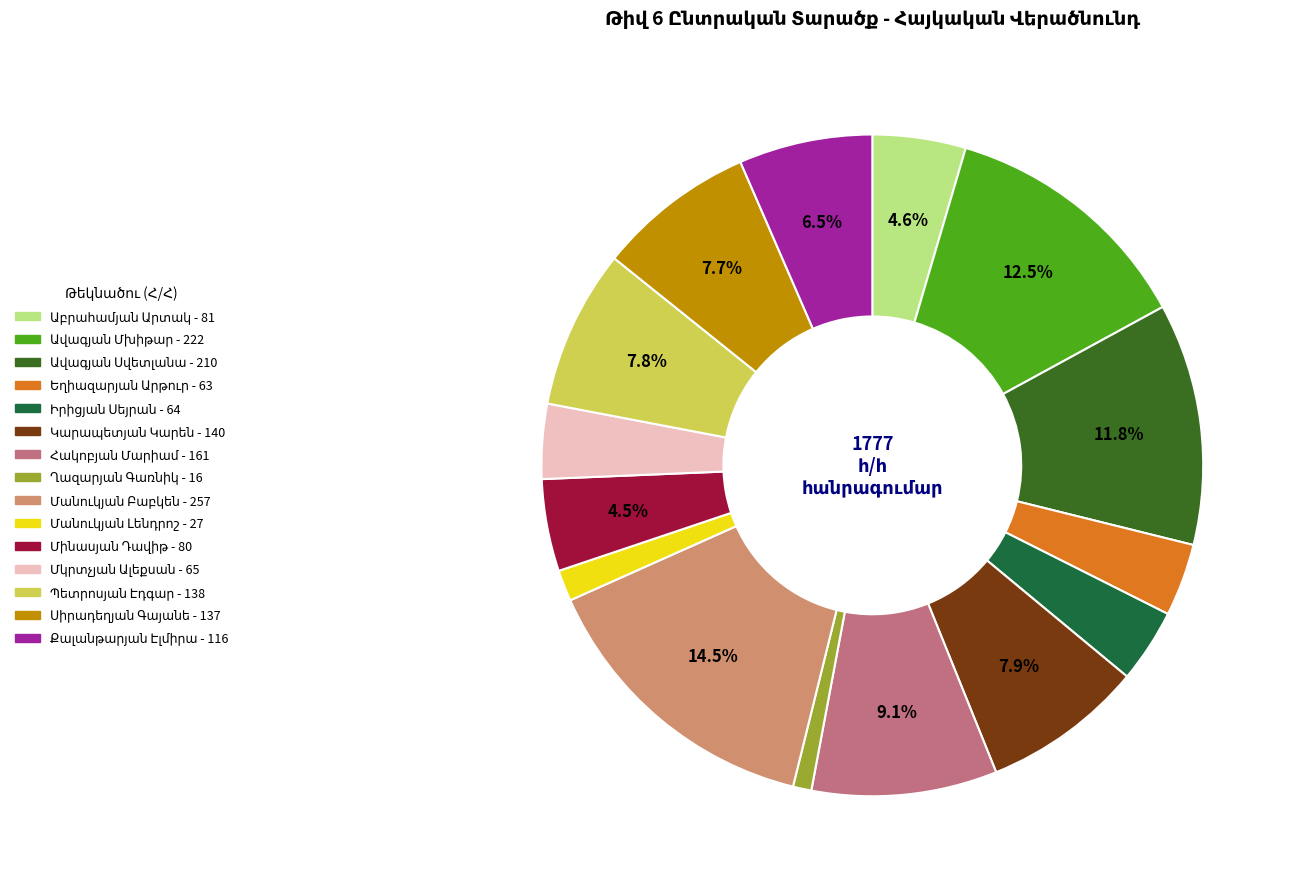

The Քալանթարյան Էլմիրա slice represents 7% of the pie. True or false?

True